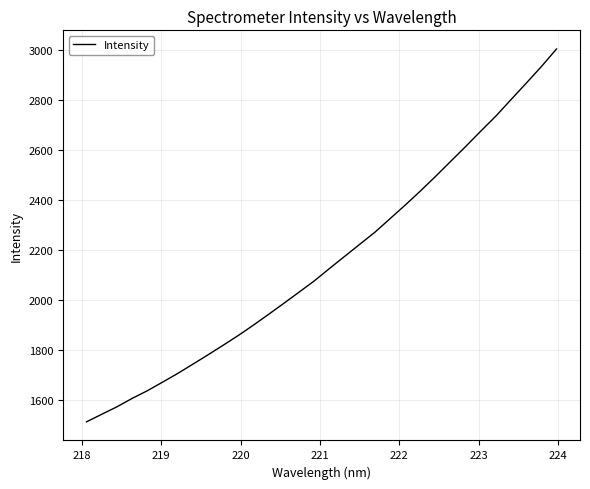

What is the difference between the maximum and minimum values?

1491.0